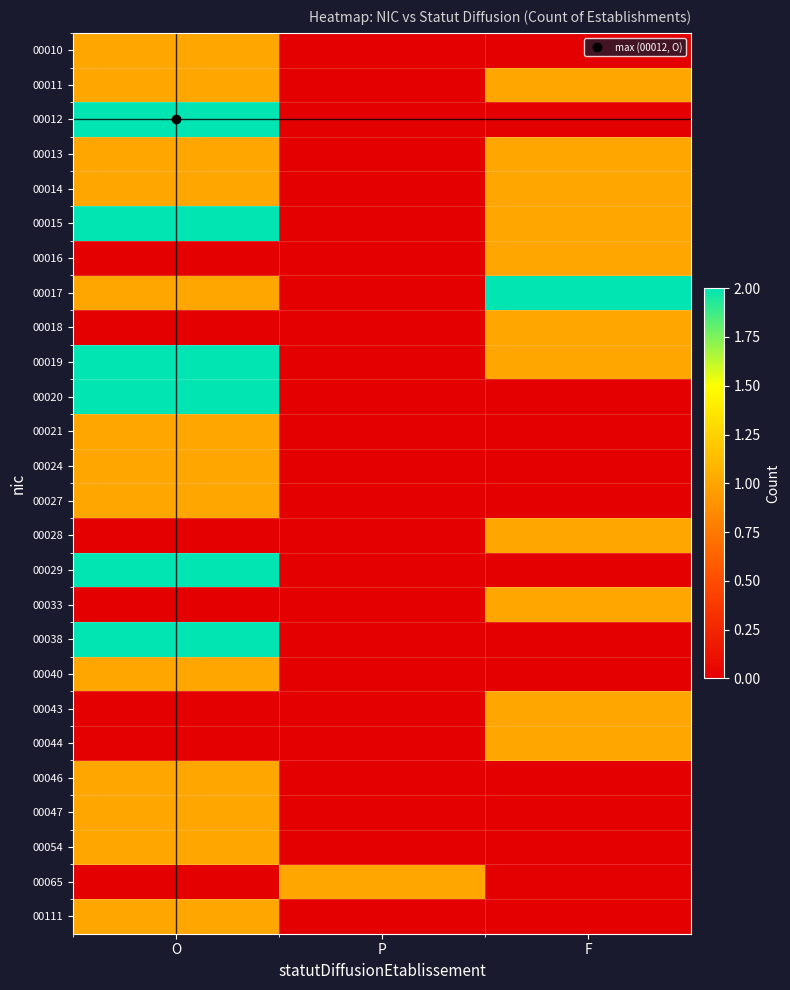

What is the maximum value shown in the chart?

2